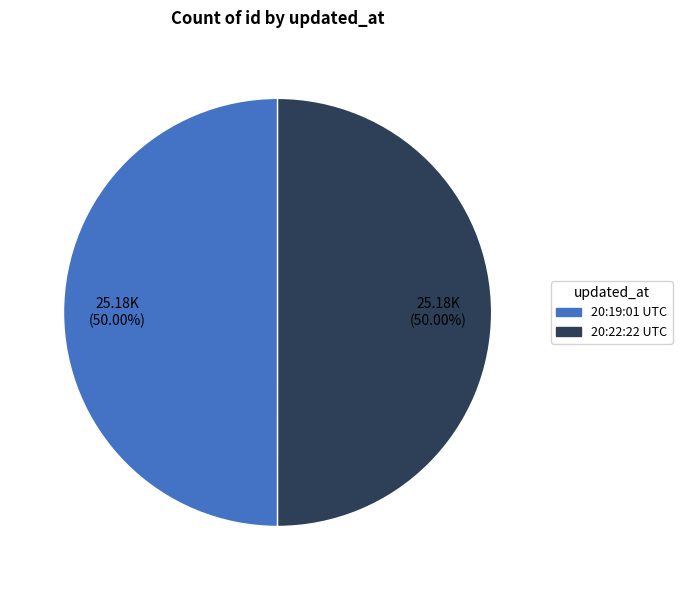

How many slices are in this pie chart?

2